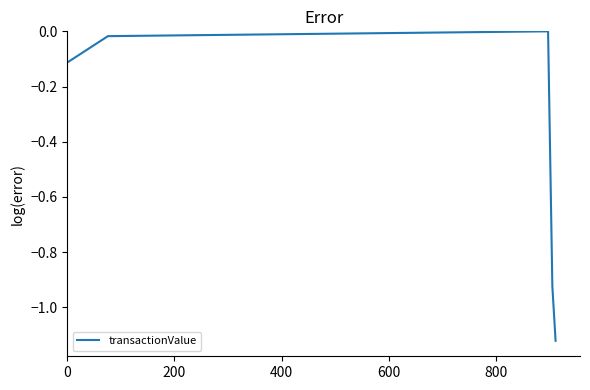

Does the chart have visible grid lines?

No